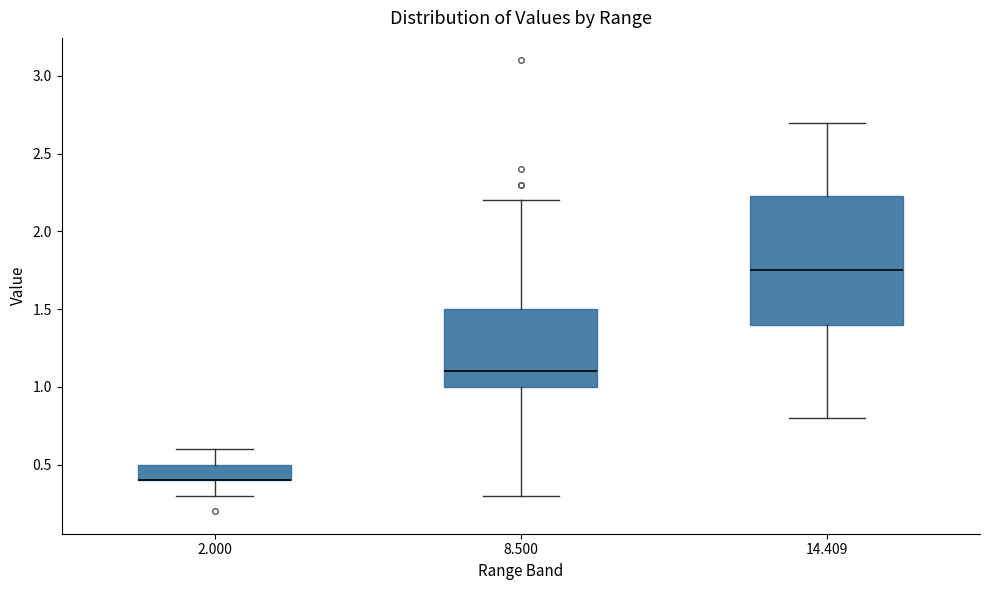

Which box is the tallest, from its lower edge to its upper edge?

14.409